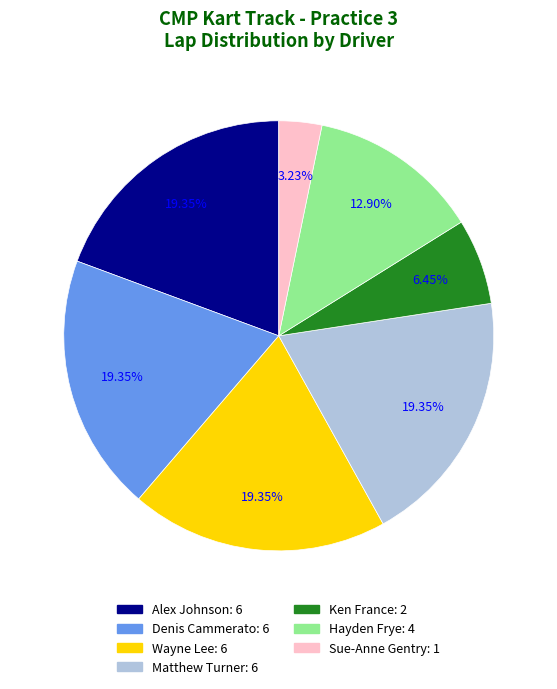

Does any single category account for the majority?

No